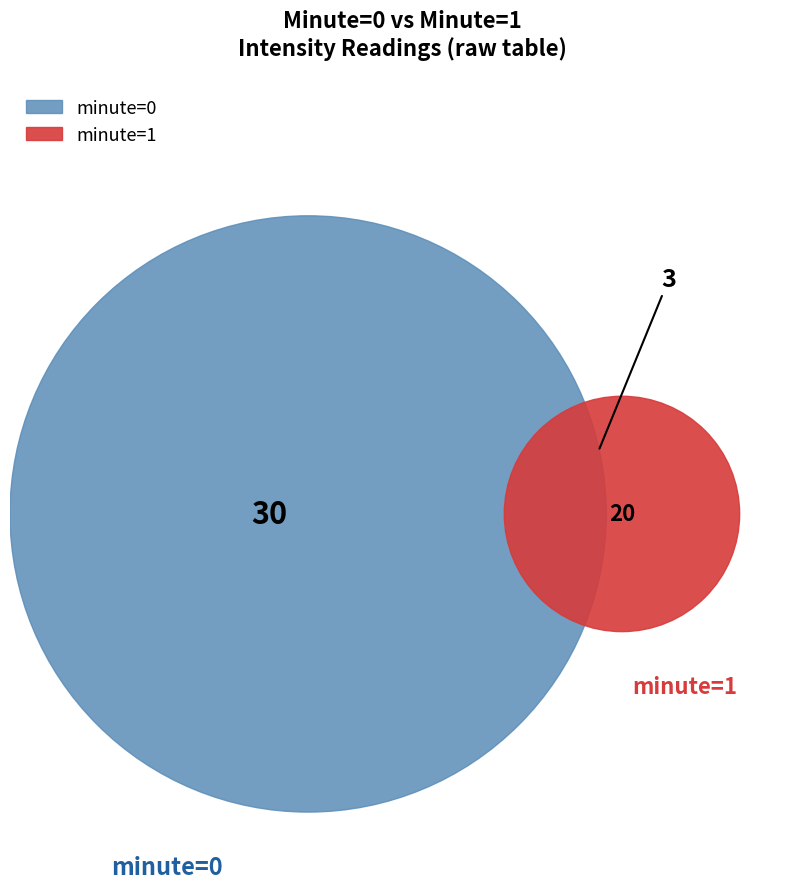

Does minute_1 account for over 50% of the chart?

No